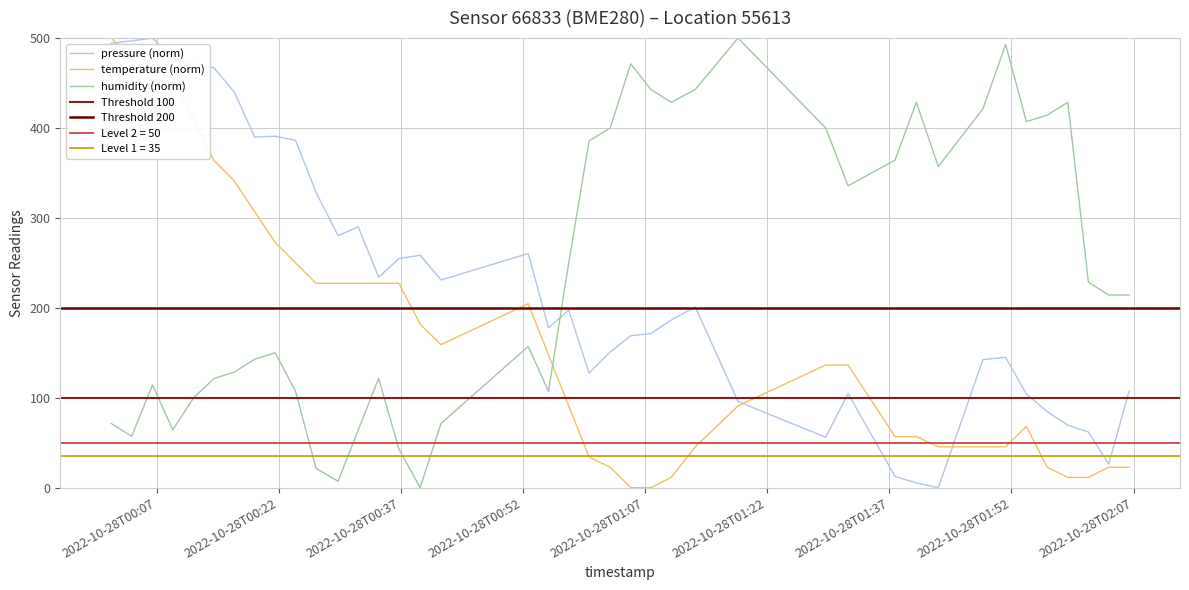

Reading right to left, extract all data points from this chart.

pressure: 2022-10-28T02:06:27=107.3	2022-10-28T02:03:57=26.2	2022-10-28T02:01:27=61.9	2022-10-28T01:58:55=69.5	2022-10-28T01:56:23=84.6	2022-10-28T01:53:50=104.0	2022-10-28T01:51:17=144.9	2022-10-28T01:48:30=142.4	2022-10-28T01:43:01=0.0	2022-10-28T01:40:19=5.2	2022-10-28T01:37:42=12.5	2022-10-28T01:31:56=104.6	2022-10-28T01:29:11=56.1	2022-10-28T01:18:25=95.7	2022-10-28T01:13:10=201.0	2022-10-28T01:10:12=186.4	2022-10-28T01:07:43=171.4	2022-10-28T01:05:14=168.9	2022-10-28T01:02:43=150.9	2022-10-28T01:00:07=127.4	2022-10-28T00:57:37=197.3	2022-10-28T00:55:08=177.8	2022-10-28T00:52:39=260.4	2022-10-28T00:41:56=231.0	2022-10-28T00:39:22=258.5	2022-10-28T00:36:46=254.7	2022-10-28T00:34:16=234.1	2022-10-28T00:31:46=290.1	2022-10-28T00:29:17=280.2	2022-10-28T00:26:35=328.4	2022-10-28T00:24:04=386.3	2022-10-28T00:21:34=390.8	2022-10-28T00:19:03=389.9	2022-10-28T00:16:33=439.8	2022-10-28T00:14:03=466.9	2022-10-28T00:11:33=470.7	2022-10-28T00:08:59=477.4	2022-10-28T00:06:30=500.0	2022-10-28T00:03:56=496.9	2022-10-28T00:01:25=494.2
temperature: 2022-10-28T02:06:27=22.7	2022-10-28T02:03:57=22.7	2022-10-28T02:01:27=11.4	2022-10-28T01:58:55=11.4	2022-10-28T01:56:23=22.7	2022-10-28T01:53:50=68.2	2022-10-28T01:51:17=45.5	2022-10-28T01:48:30=45.5	2022-10-28T01:43:01=45.5	2022-10-28T01:40:19=56.8	2022-10-28T01:37:42=56.8	2022-10-28T01:31:56=136.4	2022-10-28T01:29:11=136.4	2022-10-28T01:18:25=90.9	2022-10-28T01:13:10=45.5	2022-10-28T01:10:12=11.4	2022-10-28T01:07:43=0.0	2022-10-28T01:05:14=0.0	2022-10-28T01:02:43=22.7	2022-10-28T01:00:07=34.1	2022-10-28T00:57:37=90.9	2022-10-28T00:55:08=147.7	2022-10-28T00:52:39=204.5	2022-10-28T00:41:56=159.1	2022-10-28T00:39:22=181.8	2022-10-28T00:36:46=227.3	2022-10-28T00:34:16=227.3	2022-10-28T00:31:46=227.3	2022-10-28T00:29:17=227.3	2022-10-28T00:26:35=227.3	2022-10-28T00:24:04=250.0	2022-10-28T00:21:34=272.7	2022-10-28T00:19:03=306.8	2022-10-28T00:16:33=340.9	2022-10-28T00:14:03=363.6	2022-10-28T00:11:33=409.1	2022-10-28T00:08:59=454.5	2022-10-28T00:06:30=465.9	2022-10-28T00:03:56=477.3	2022-10-28T00:01:25=500.0
humidity: 2022-10-28T02:06:27=214.3	2022-10-28T02:03:57=214.3	2022-10-28T02:01:27=228.6	2022-10-28T01:58:55=428.6	2022-10-28T01:56:23=414.3	2022-10-28T01:53:50=407.1	2022-10-28T01:51:17=492.9	2022-10-28T01:48:30=421.4	2022-10-28T01:43:01=357.1	2022-10-28T01:40:19=428.6	2022-10-28T01:37:42=364.3	2022-10-28T01:31:56=335.7	2022-10-28T01:29:11=400.0	2022-10-28T01:18:25=500.0	2022-10-28T01:13:10=442.9	2022-10-28T01:10:12=428.6	2022-10-28T01:07:43=442.9	2022-10-28T01:05:14=471.4	2022-10-28T01:02:43=400.0	2022-10-28T01:00:07=385.7	2022-10-28T00:57:37=250.0	2022-10-28T00:55:08=107.1	2022-10-28T00:52:39=157.1	2022-10-28T00:41:56=71.4	2022-10-28T00:39:22=0.0	2022-10-28T00:36:46=42.9	2022-10-28T00:34:16=121.4	2022-10-28T00:31:46=64.3	2022-10-28T00:29:17=7.1	2022-10-28T00:26:35=21.4	2022-10-28T00:24:04=107.1	2022-10-28T00:21:34=150.0	2022-10-28T00:19:03=142.9	2022-10-28T00:16:33=128.6	2022-10-28T00:14:03=121.4	2022-10-28T00:11:33=100.0	2022-10-28T00:08:59=64.3	2022-10-28T00:06:30=114.3	2022-10-28T00:03:56=57.1	2022-10-28T00:01:25=71.4